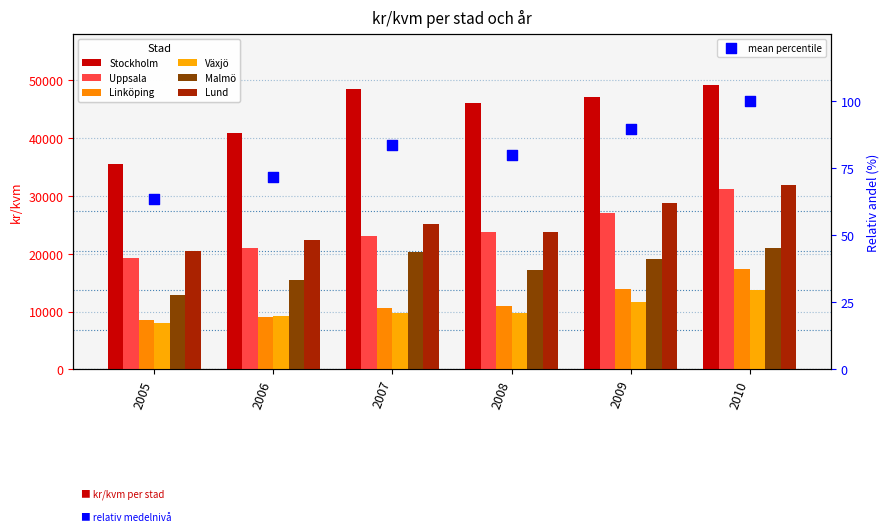

Which series has the largest total across all categories?

Stockholm